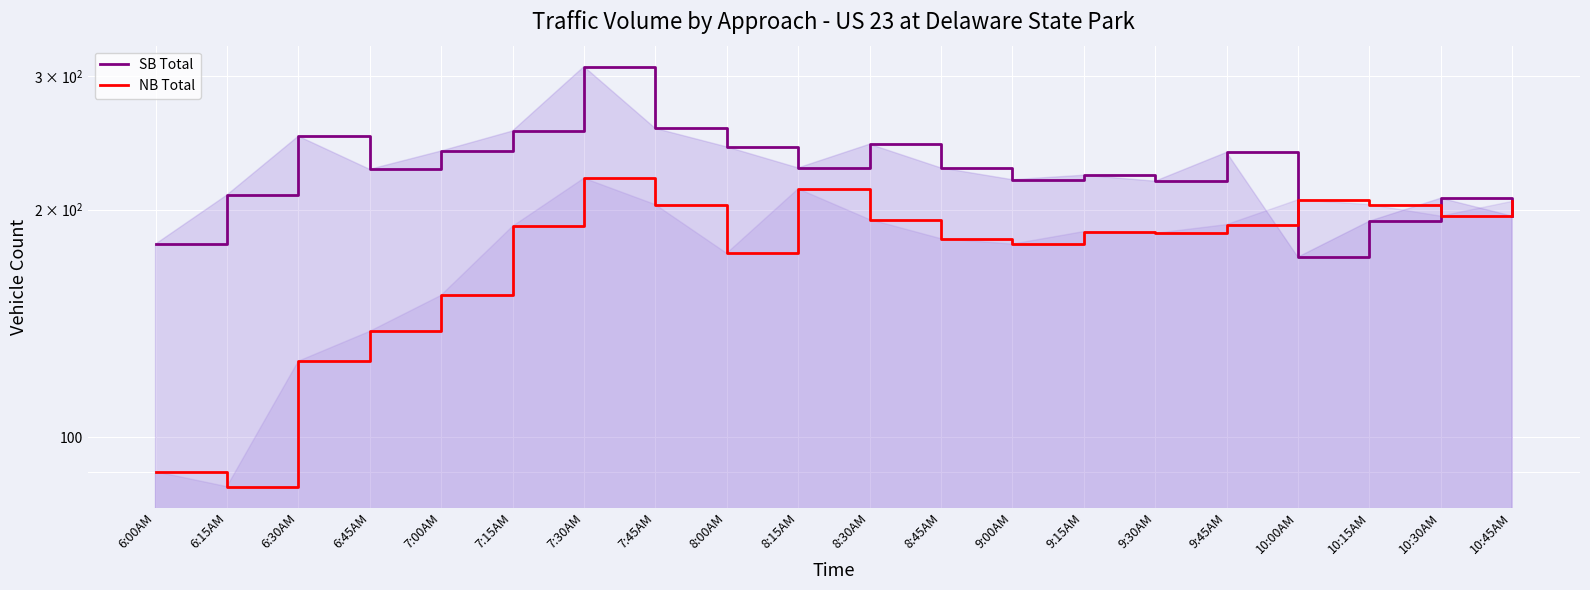

Rank the series by their average value, from highest to lowest.

SB Total, NB Total